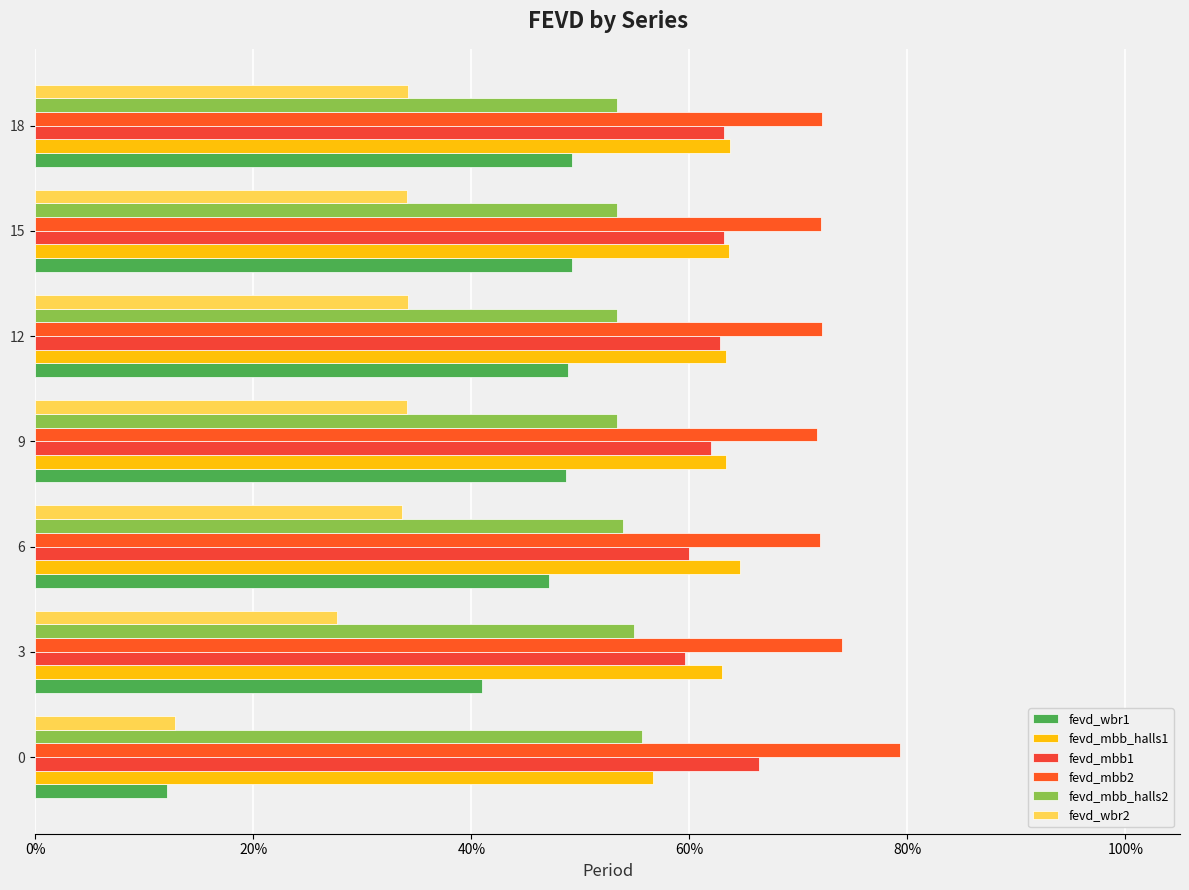

What is the greatest value displayed?

0.8